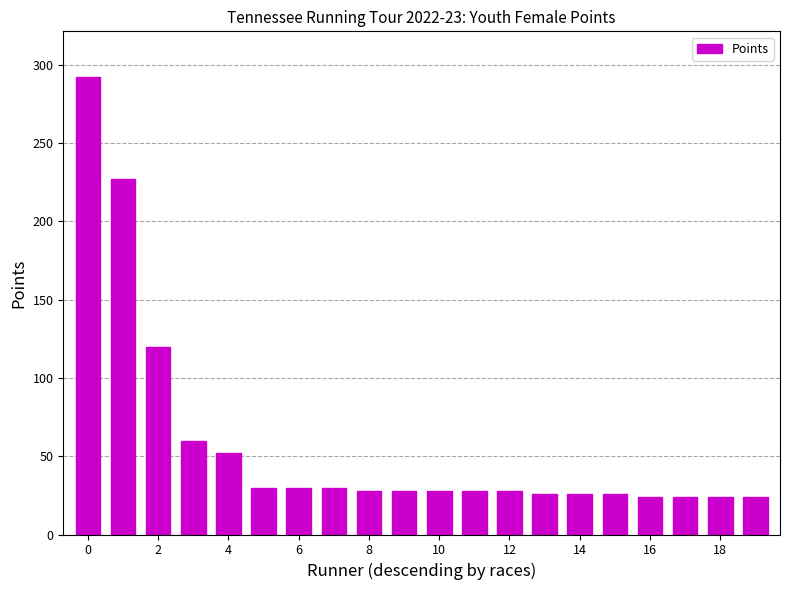

How many bars are there in total?

20